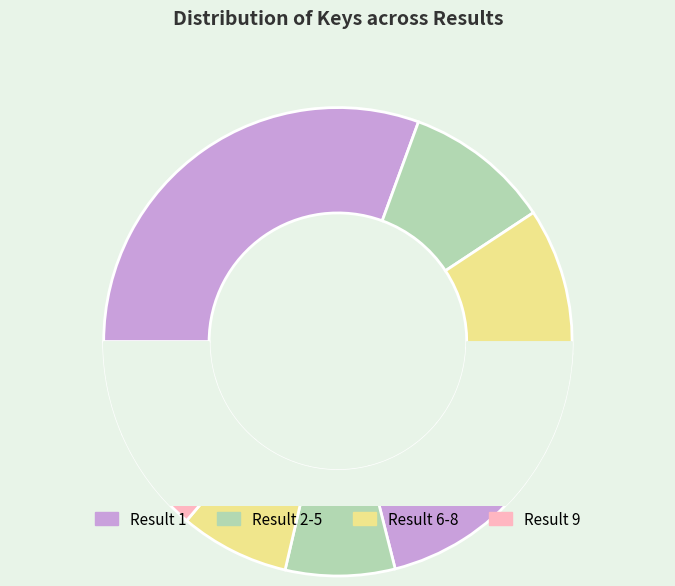

Which category has the biggest portion of the pie?

Result 1